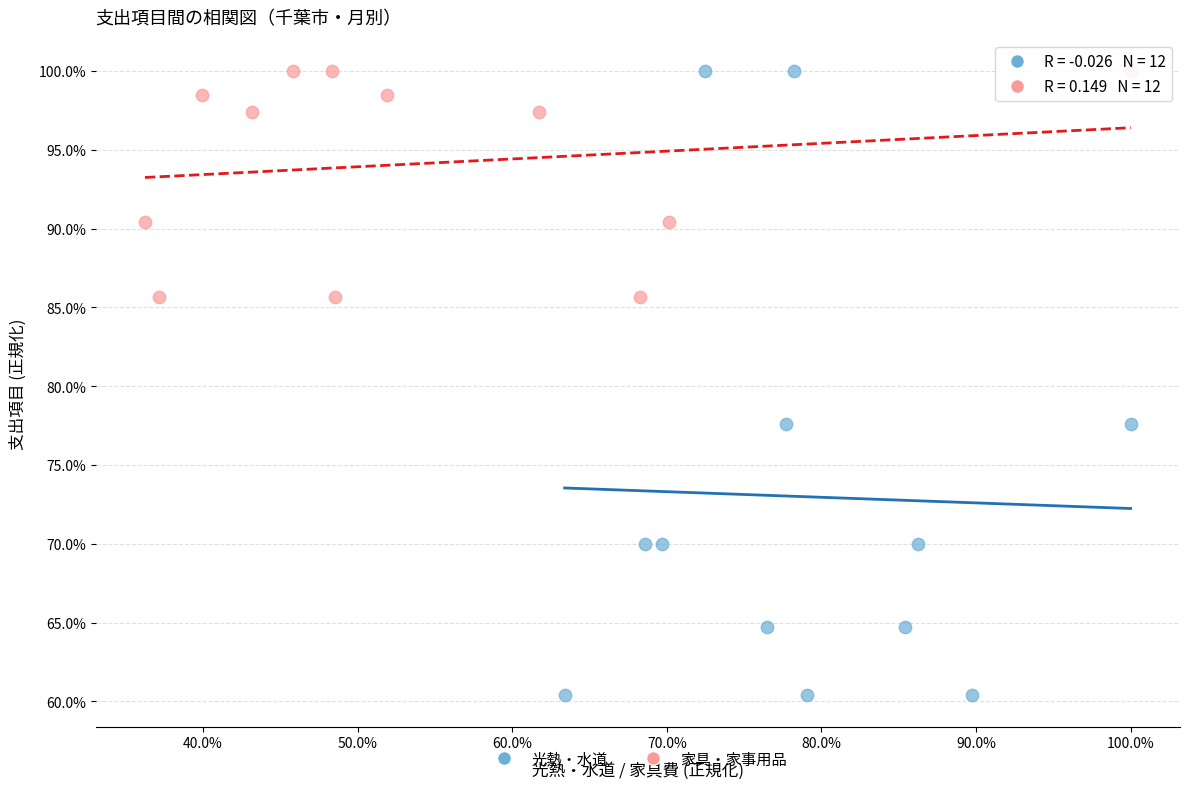

What are all the series names shown in the legend?

光熱・水道, 家具・家事用品